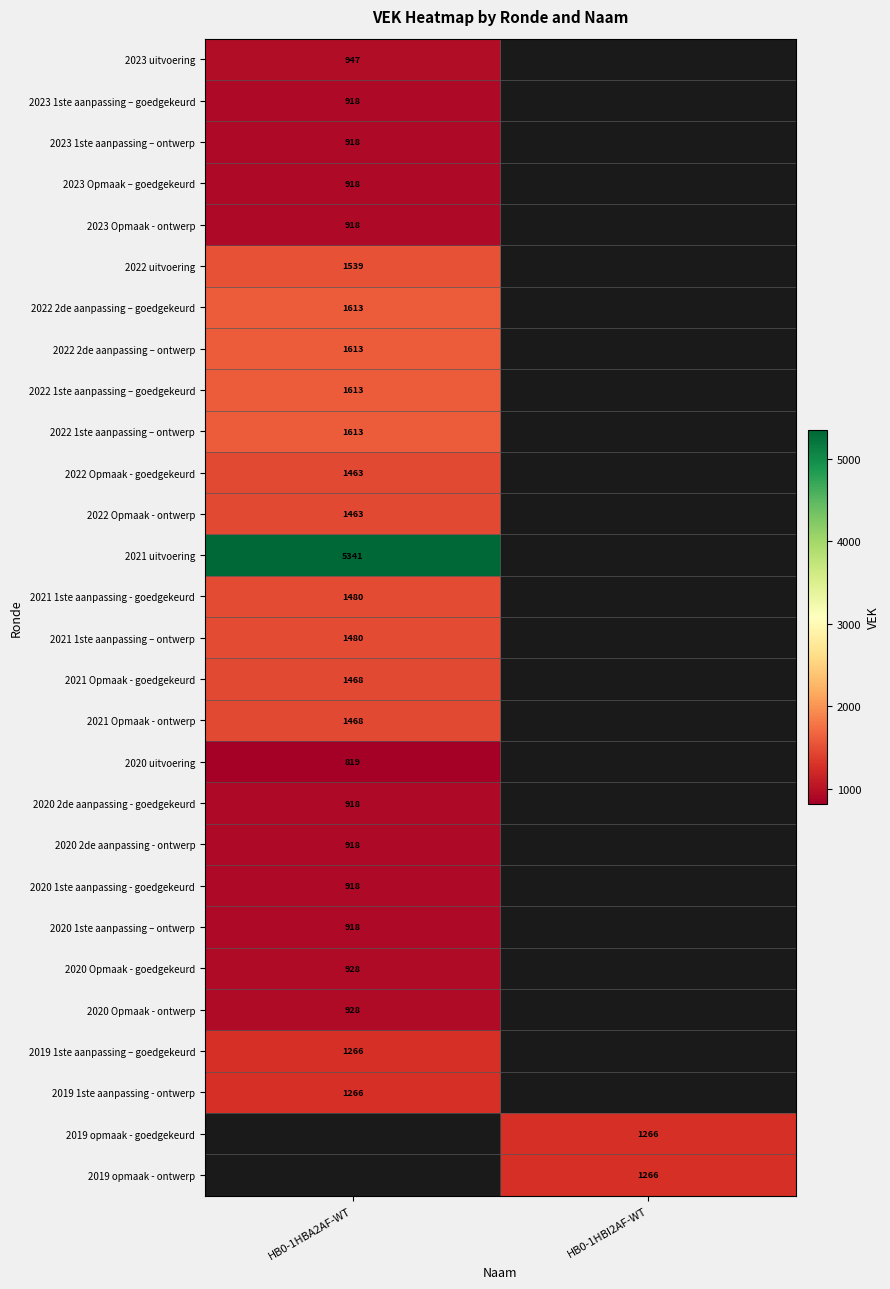

The value of 2023 1ste aanpassing – ontwerp at HB0-1HBA2AF-WT is 918. True or false?

True